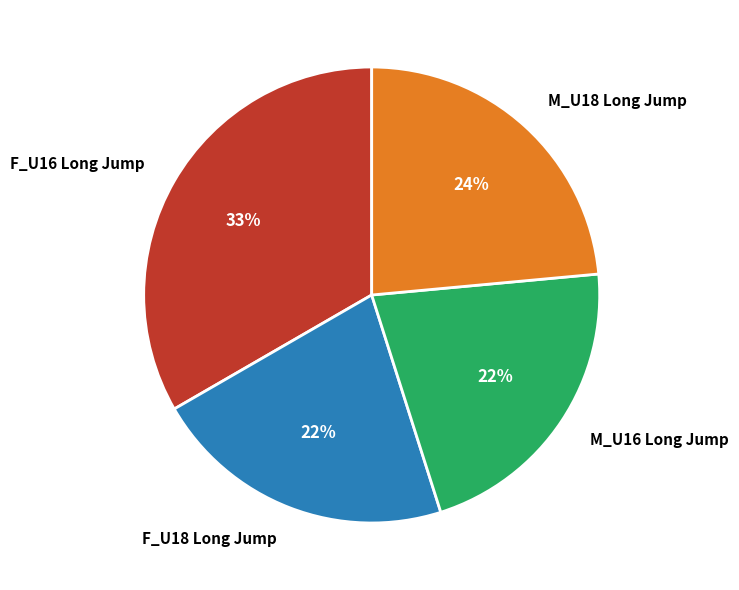

Which category has the biggest portion of the pie?

F_U16 Long Jump